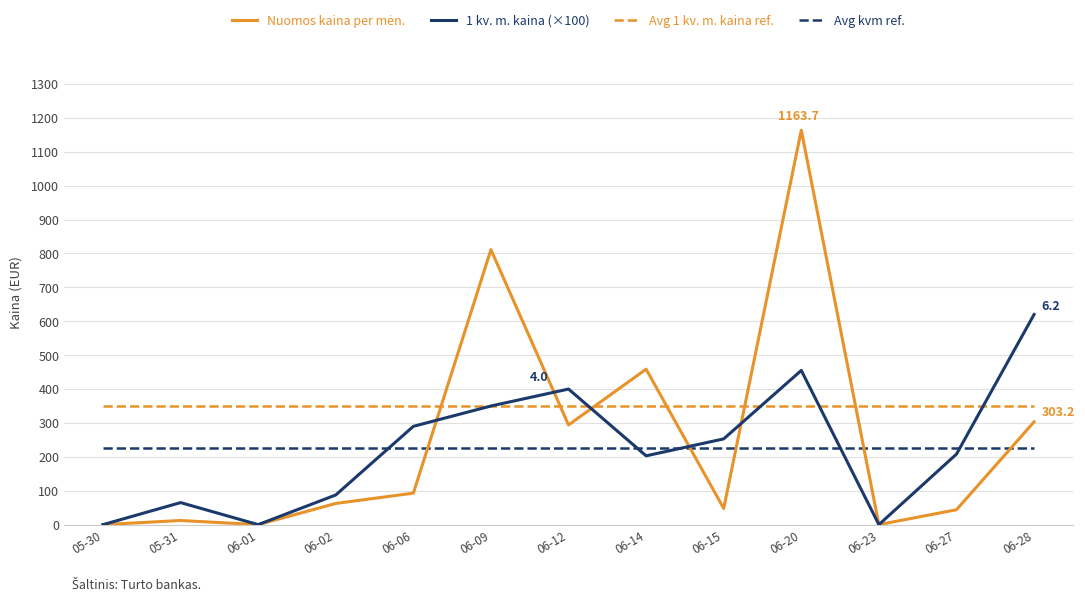

True or false: Avg 1 kv. m. kaina ref. and Avg kvm ref. intersect in this chart.

False